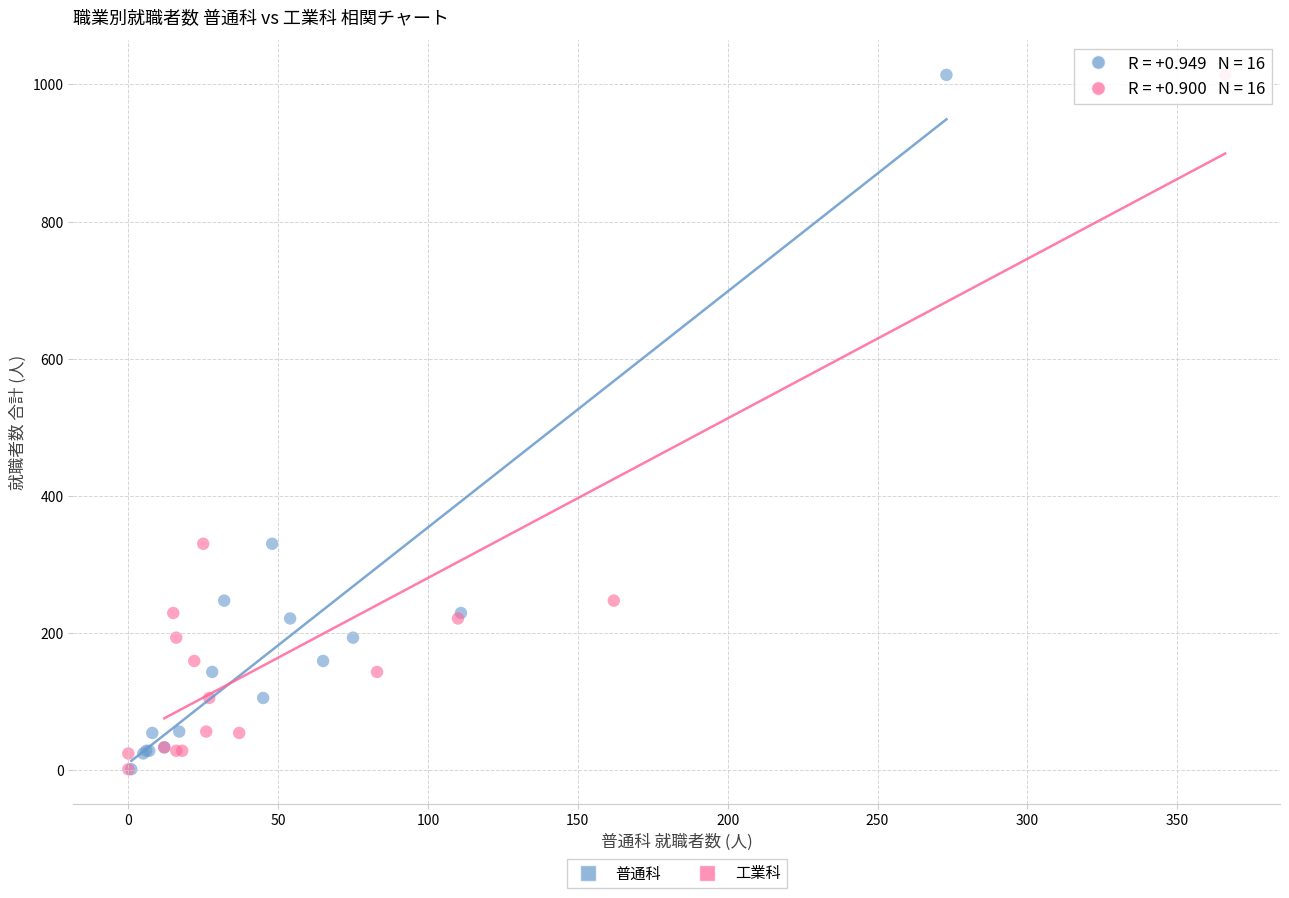

What are all the series names shown in the legend?

普通科, 工業科